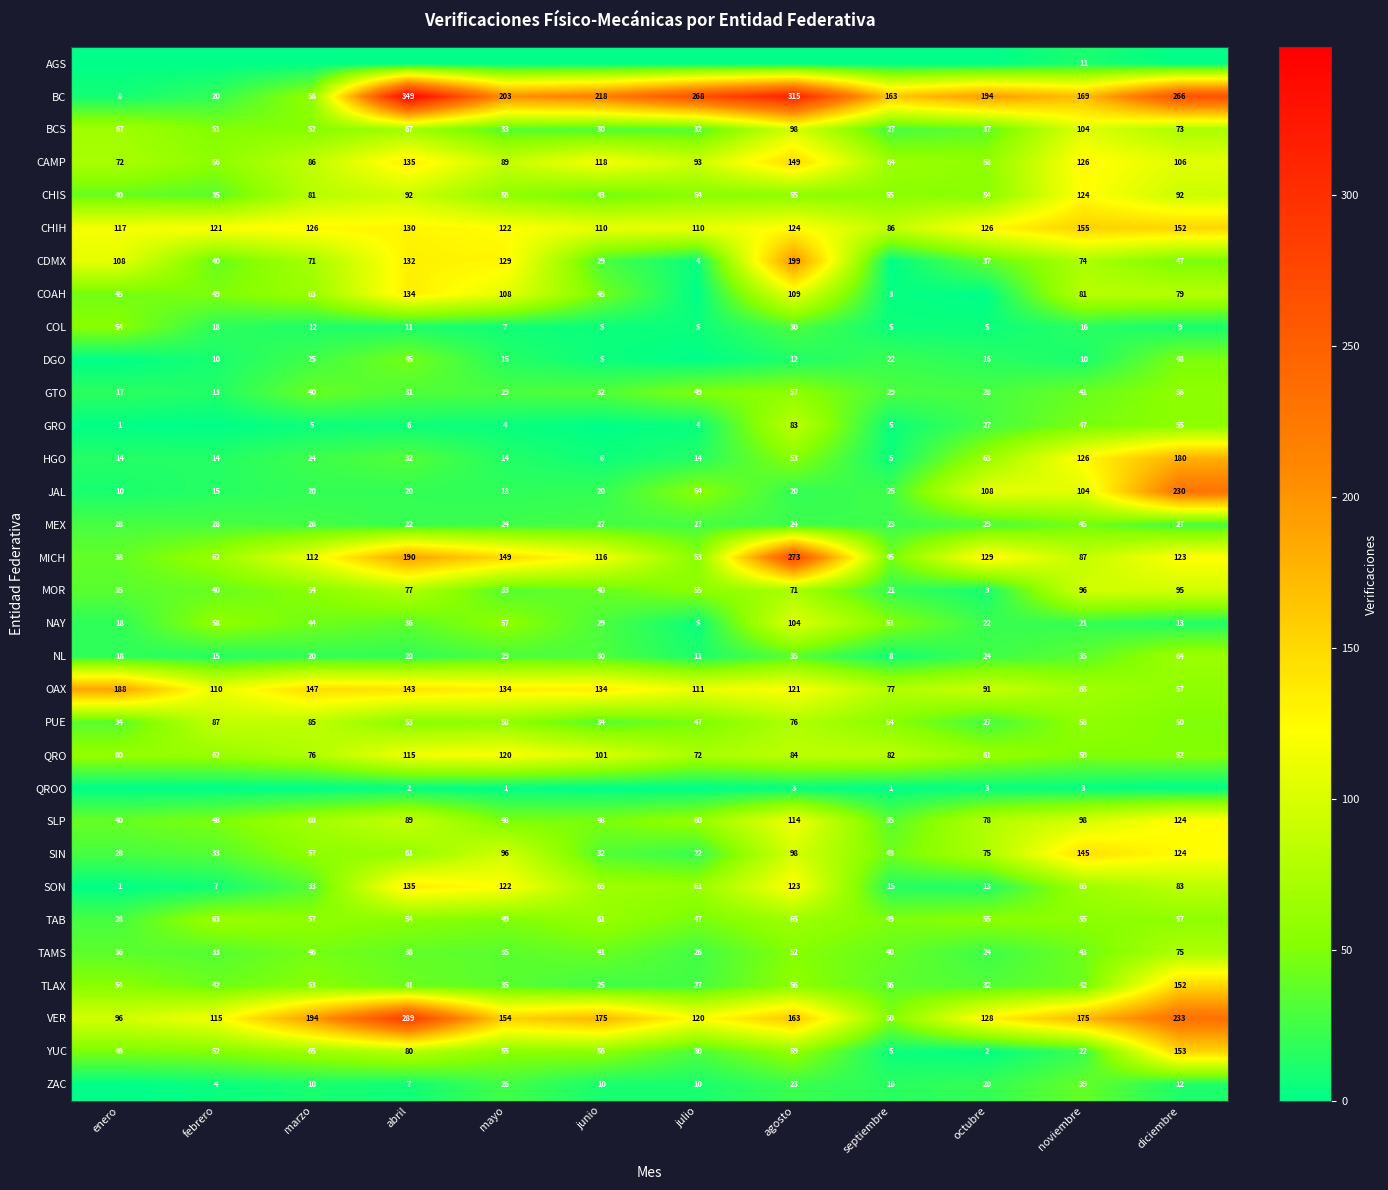

How many data points in JAL are less than 20?

3